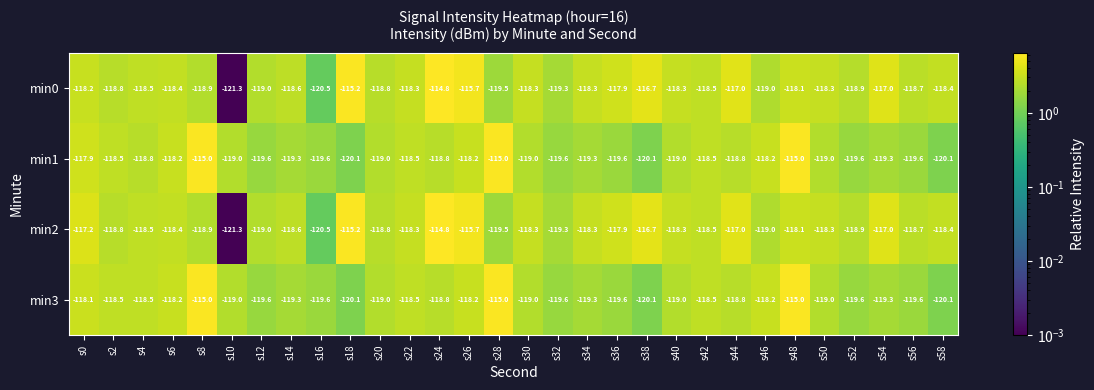

What is the difference between the second highest and second lowest values in the min1 series?

5.1